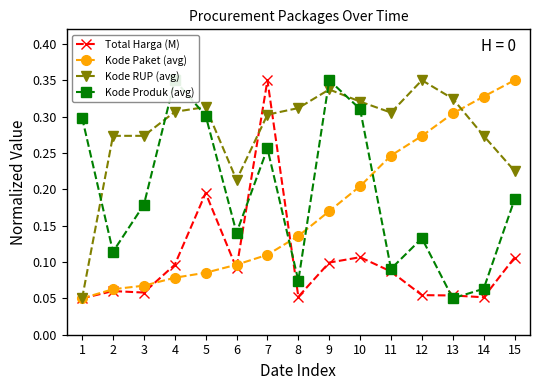

List the labels in order of Total Harga (M) value, largest first.

7, 5, 10, 15, 9, 4, 6, 11, 2, 3, 12, 13, 8, 14, 1